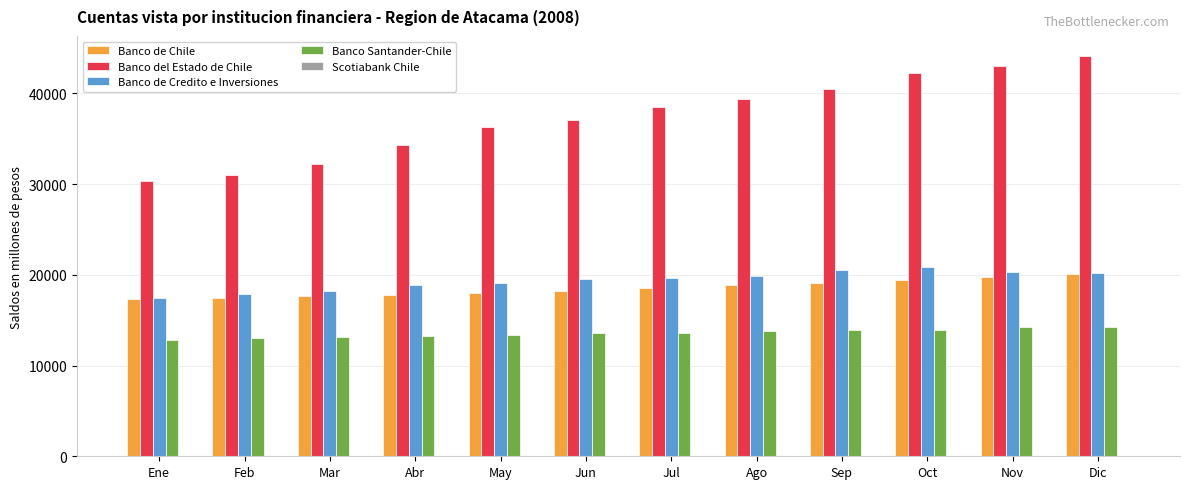

Which series has the largest total across all categories?

Banco del Estado de Chile